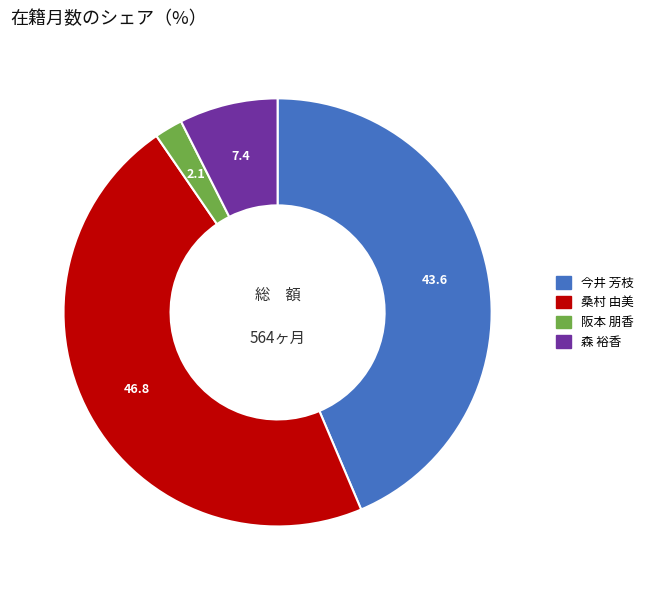

How many slices are in this pie chart?

4